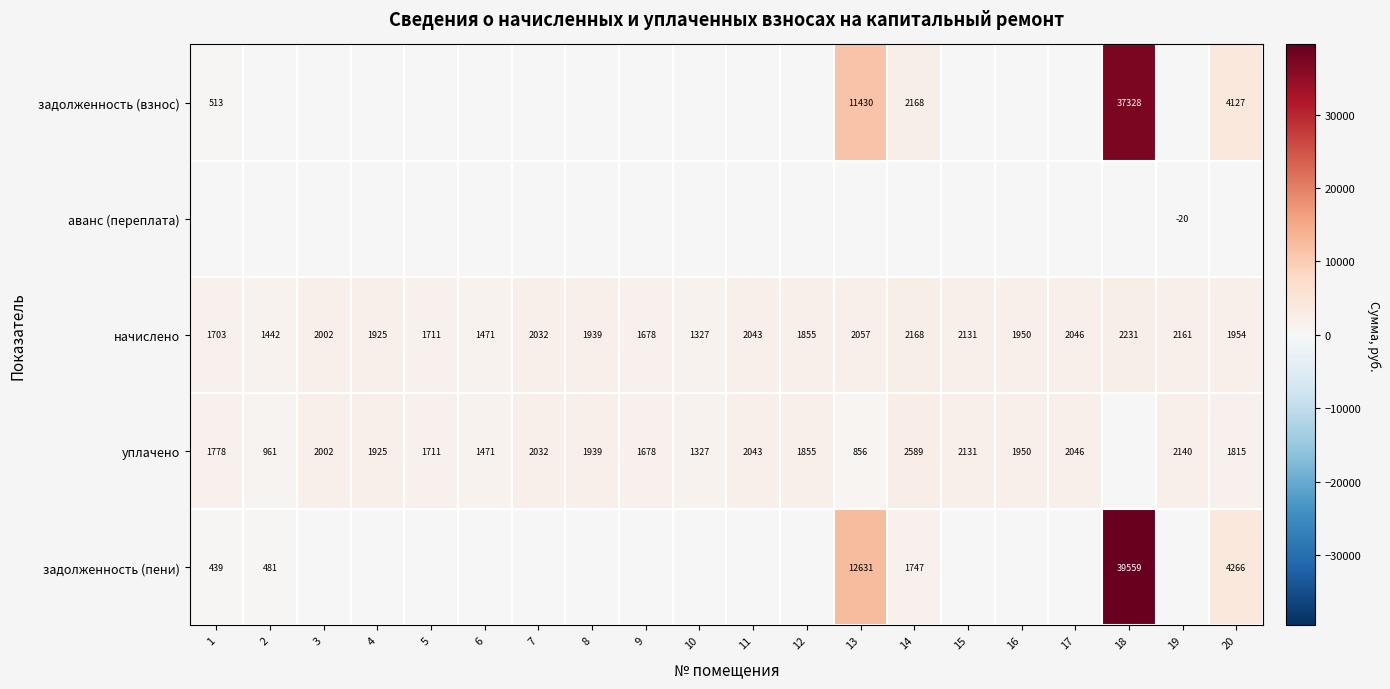

What is the sum of the уплачено values at 11 and 6?

3514